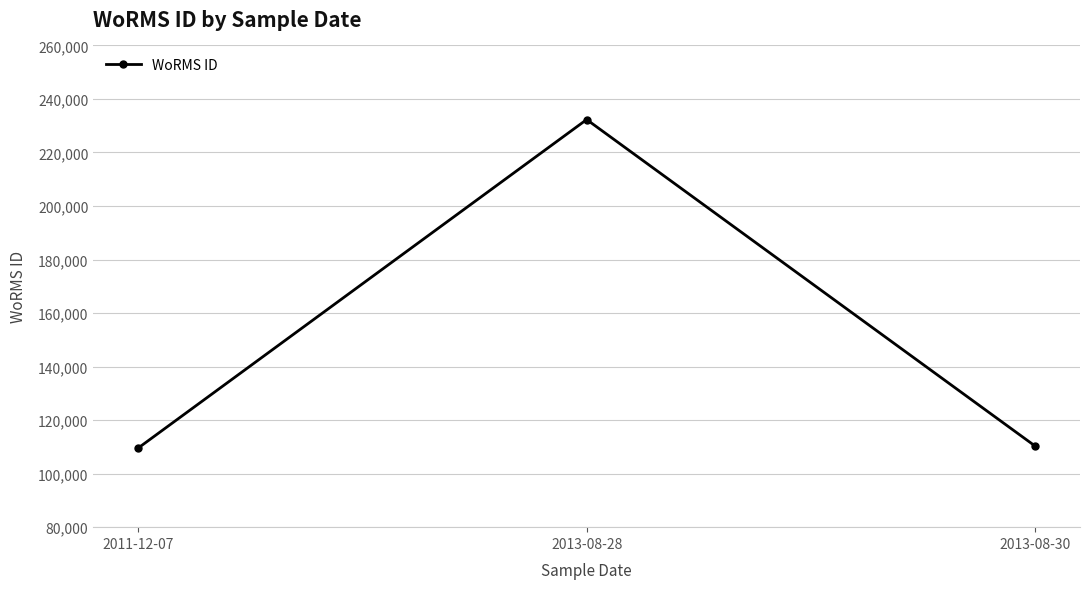

Is this an area chart (filled region under the line)?

No